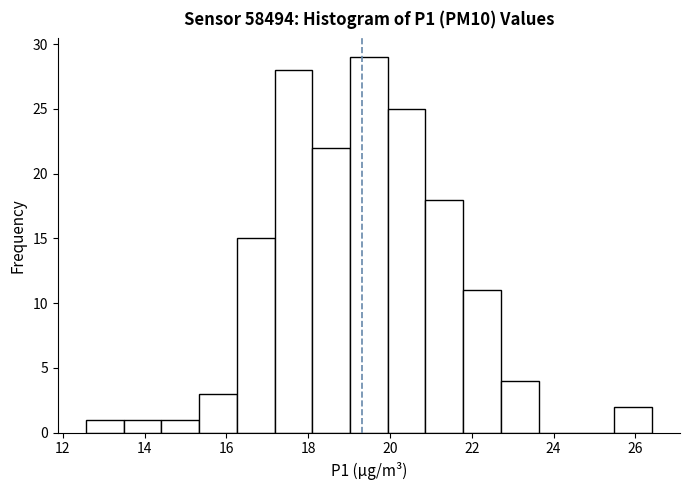

Over which range of the x-axis is the bar tallest?

19.0 to 20.0